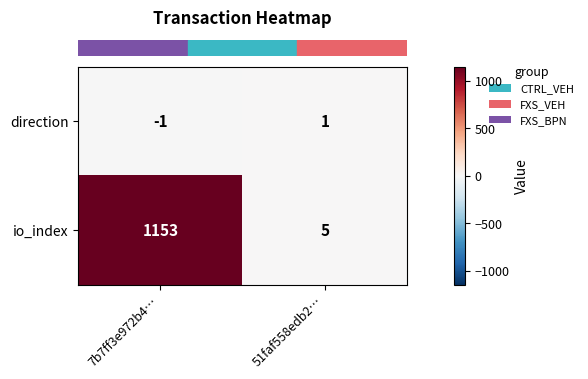

Which series has the largest total across all categories?

io_index